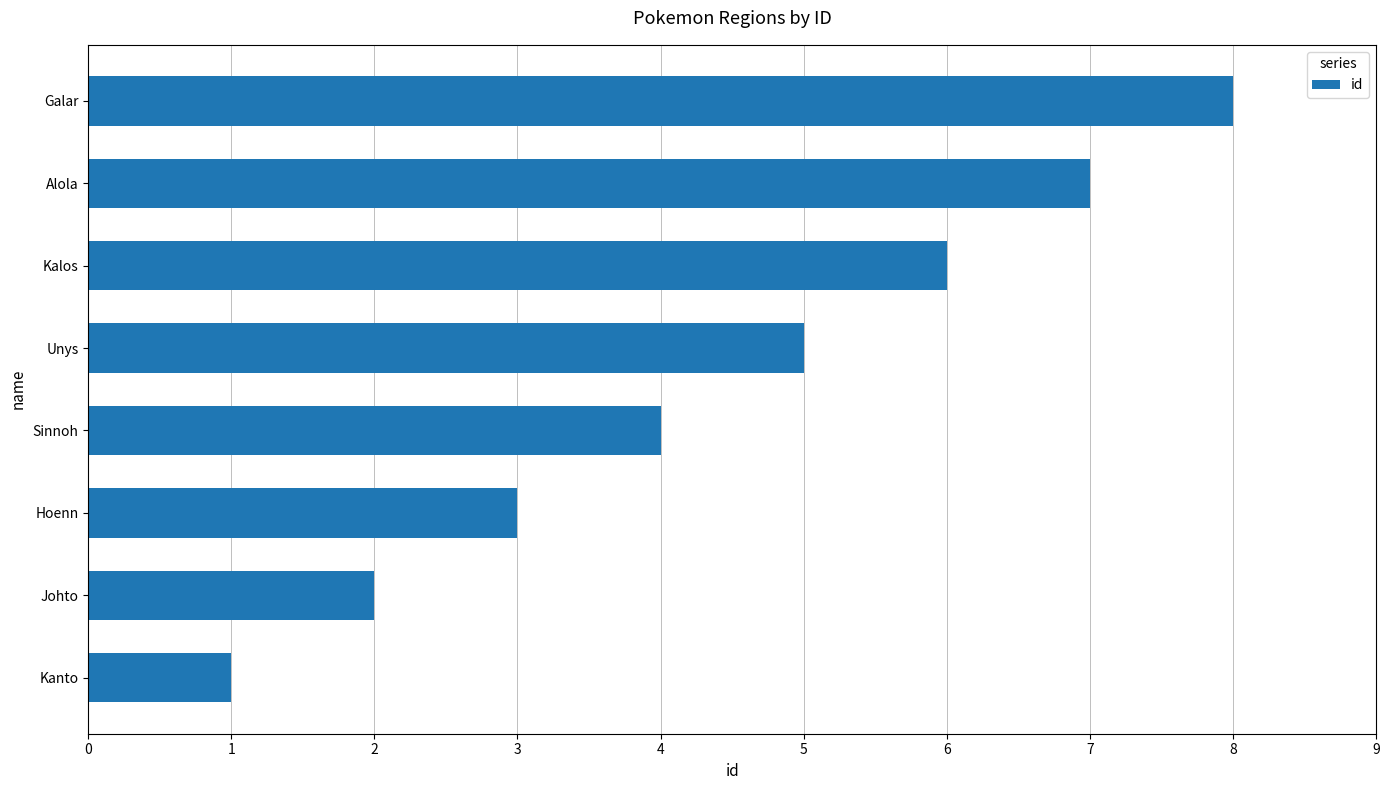

What is the difference between the maximum and minimum values?

7